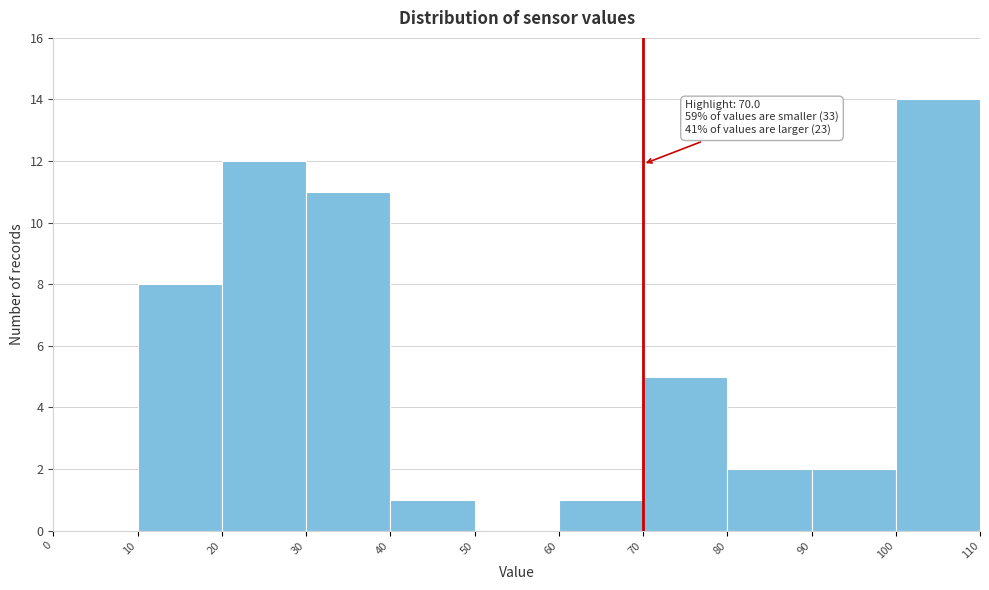

Over which range of the x-axis is the bar tallest?

100 to 110